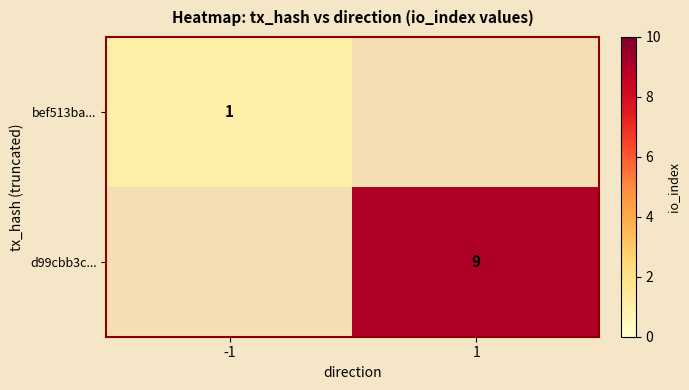

Is the value of bef513ba... at -1 greater than the value of d99cbb3c... at 1?

No